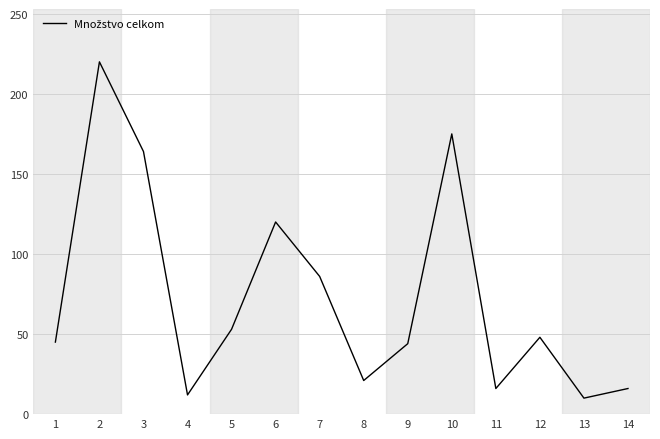

Does the chart display data point markers on the line(s)?

No